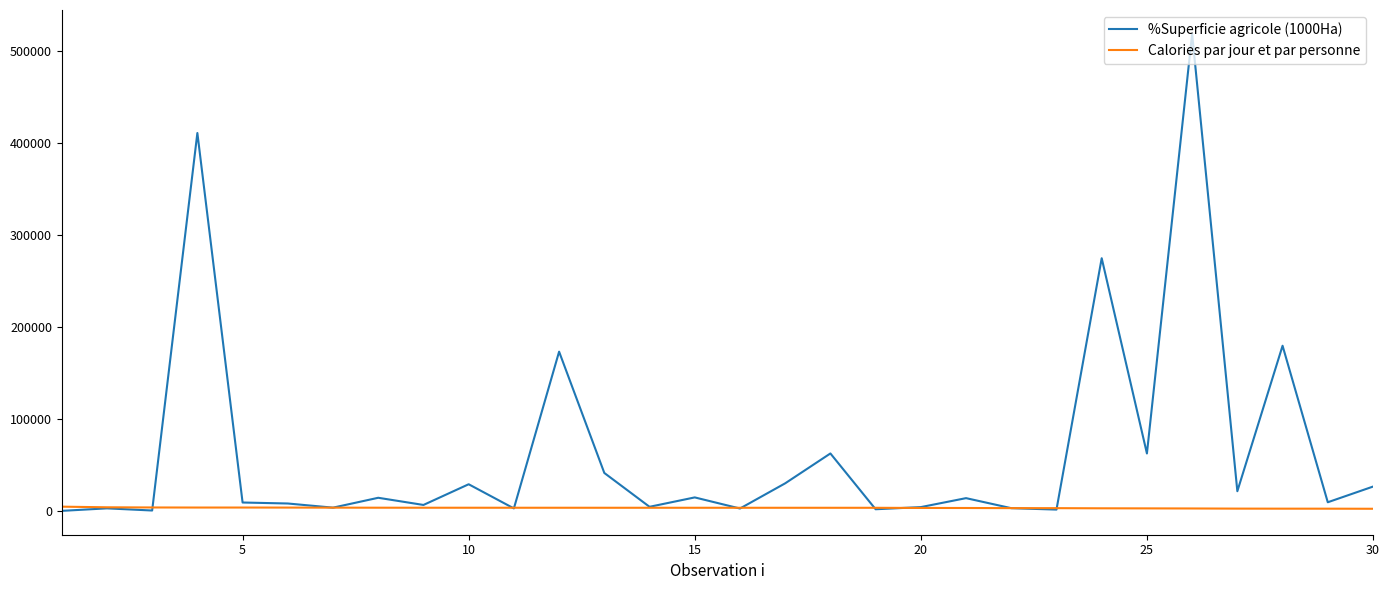

Which series has the largest range (max minus min)?

%Superficie agricole (1000Ha)